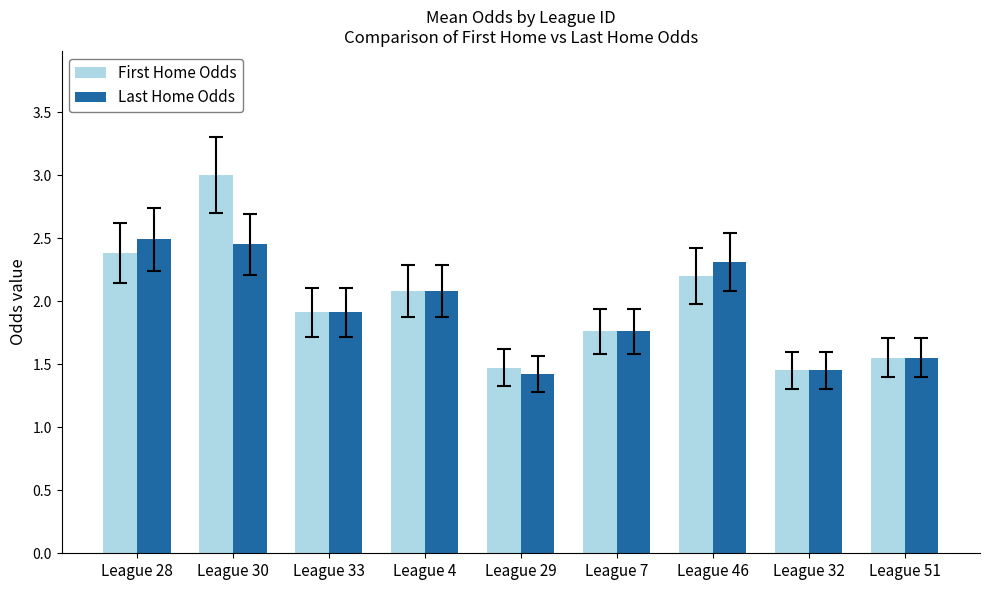

What is the sum of the First Home Odds values at League 4 and League 51?

3.6